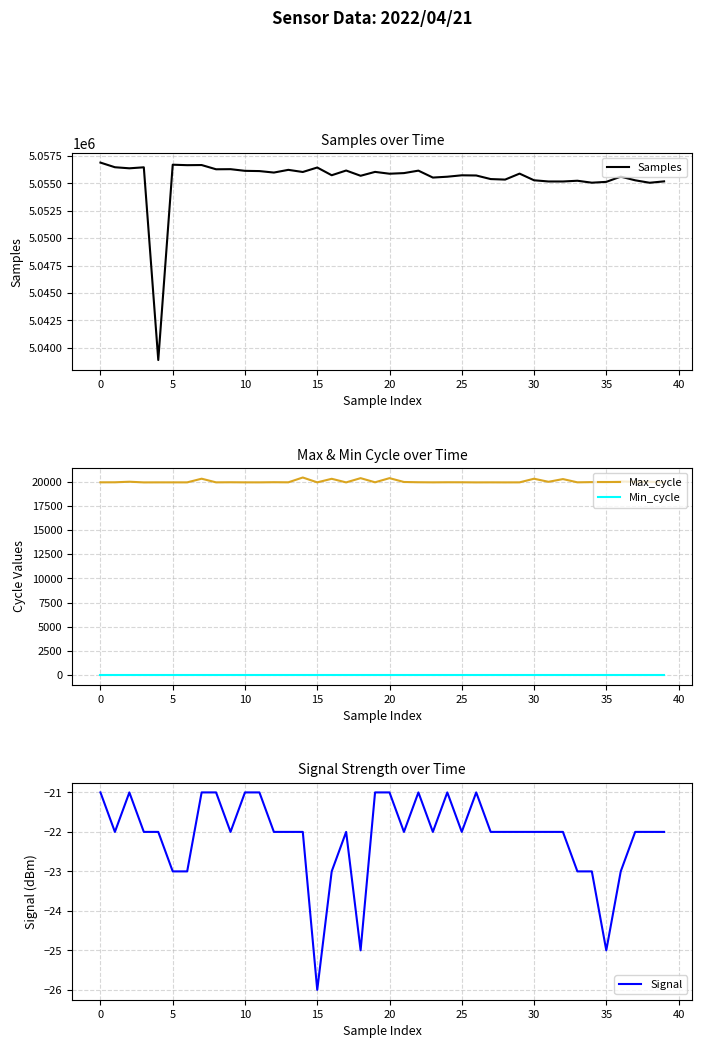

True or false: Min_cycle has more than 0 points higher than both neighbors.

False